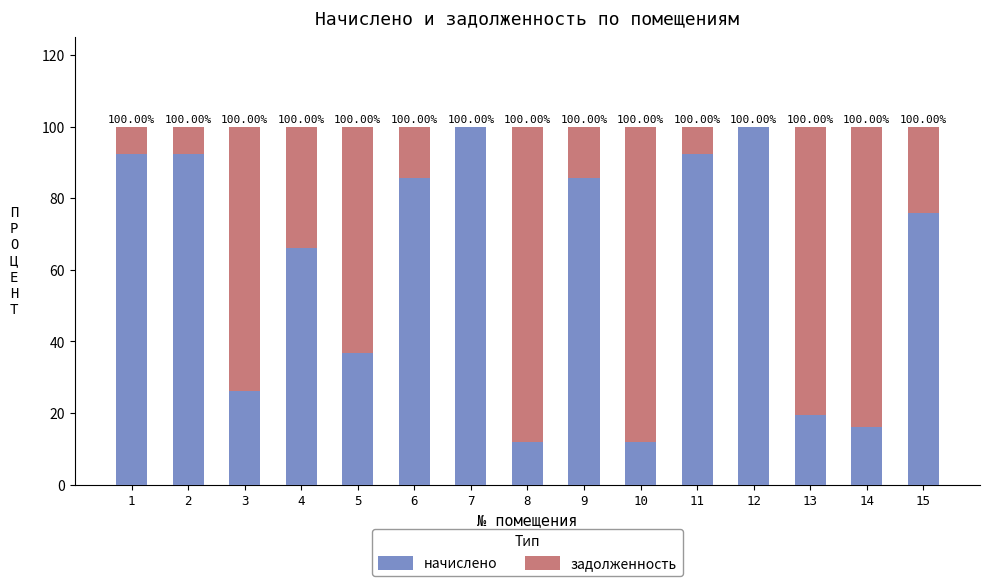

What is the average value of the начислено series?

60.8